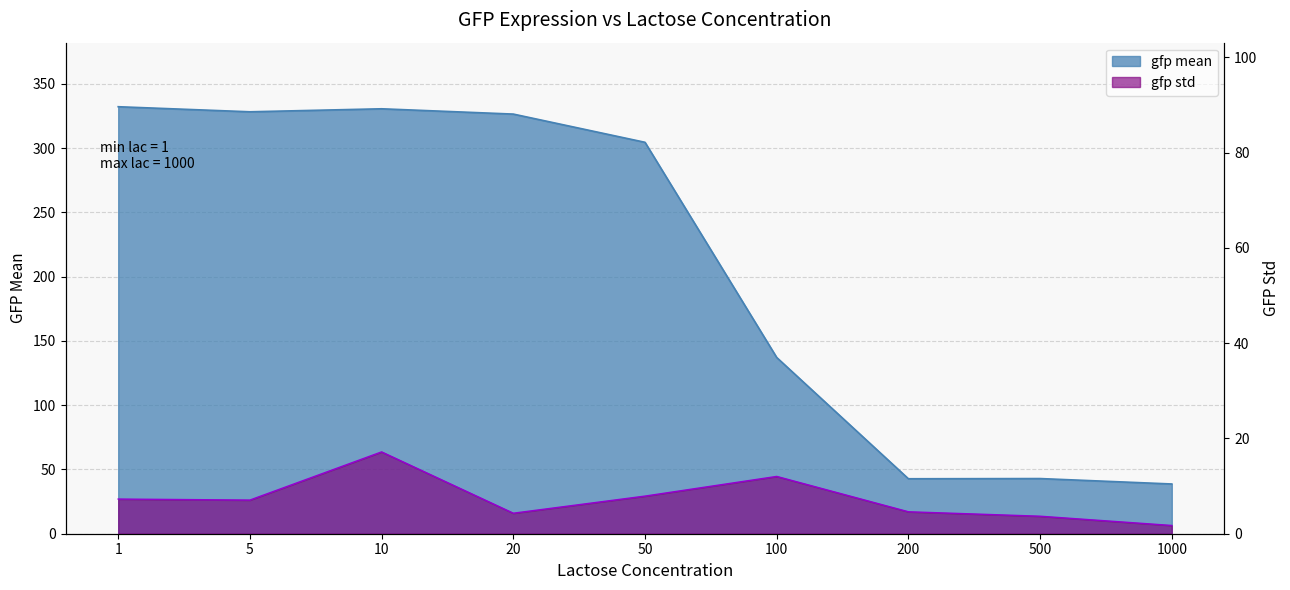

True or false: gfp mean has more than 2 points higher than both neighbors.

False